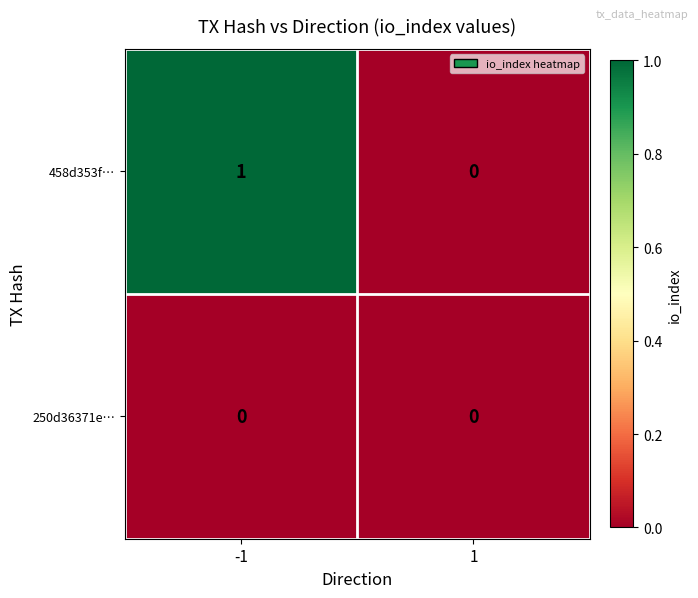

Rank the series by their maximum value, from highest to lowest.

458d353f…, 250d36371e…